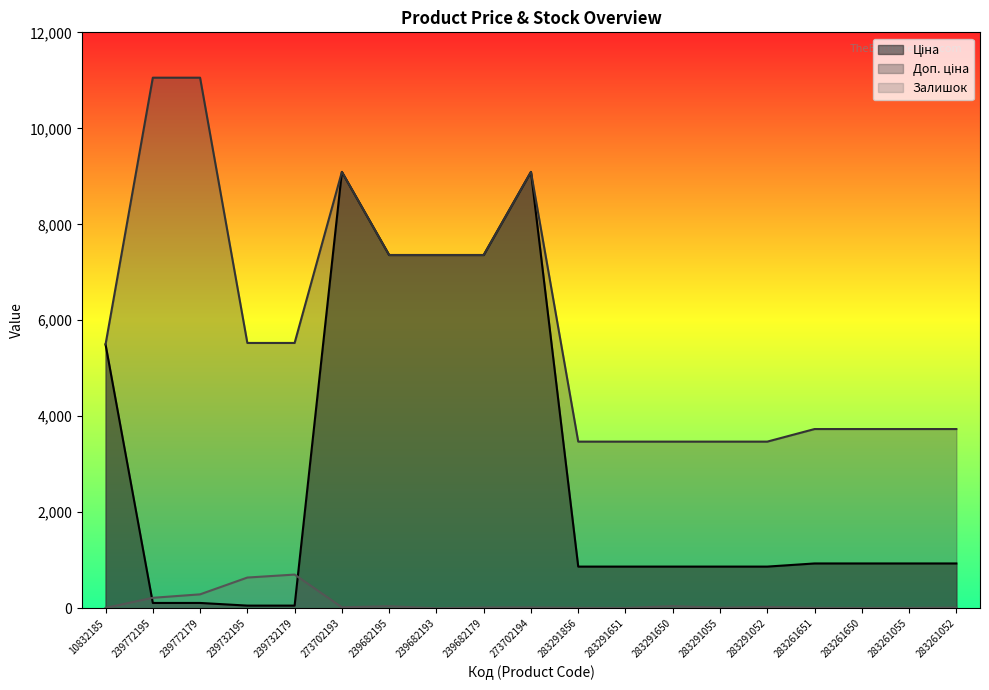

Reading left to right, transcribe all the data shown in this chart.

Ціна: 5497.3	110.5	110.5	55.3	55.3	9092.0	7360.2	7360.2	7360.2	9092.0	868.0	868.0	868.0	868.0	868.0	933.5	933.5	933.5	933.5
Доп. ціна: 5497.3	11055.0	11055.0	5528.0	5528.0	9092.0	7360.2	7360.2	7360.2	9092.0	3472.1	3472.1	3472.1	3472.1	3472.1	3734.2	3734.2	3734.2	3734.2
Залишок: 7.0	218.0	290.0	640.0	702.0	20.0	42.0	0.0	17.0	18.0	9.0	7.0	43.0	12.0	27.0	9.0	6.0	7.0	13.0